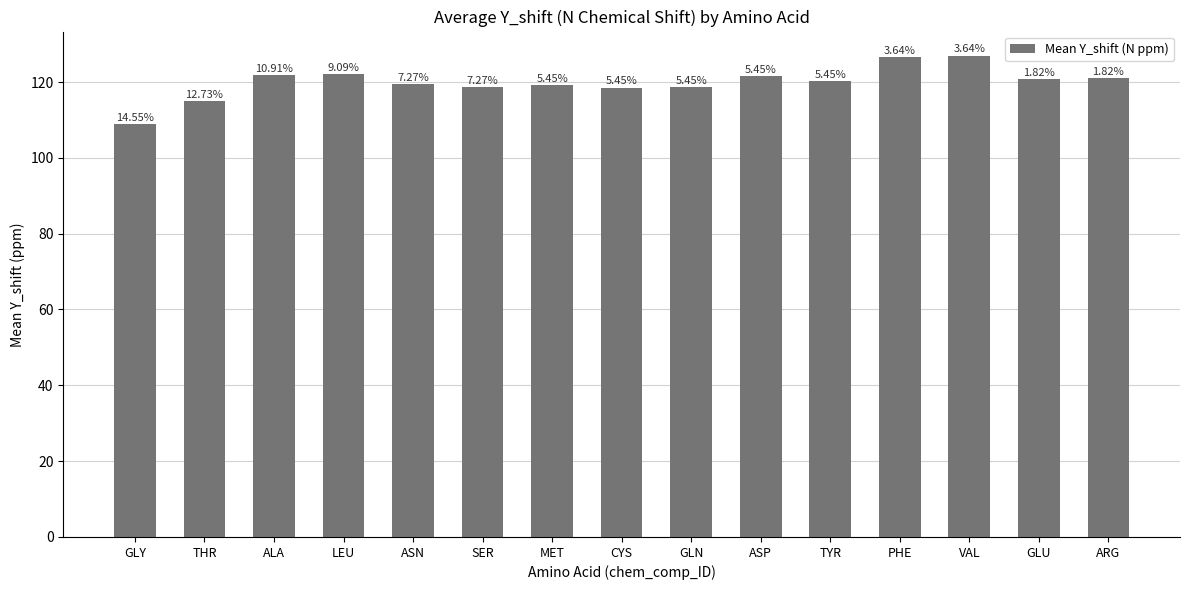

Reading left to right, what are all the values shown in this chart?

GLY=108.9	THR=115.0	ALA=121.8	LEU=122.1	ASN=119.4	SER=118.7	MET=119.1	CYS=118.5	GLN=118.6	ASP=121.5	TYR=120.2	PHE=126.6	VAL=127.0	GLU=120.7	ARG=121.1